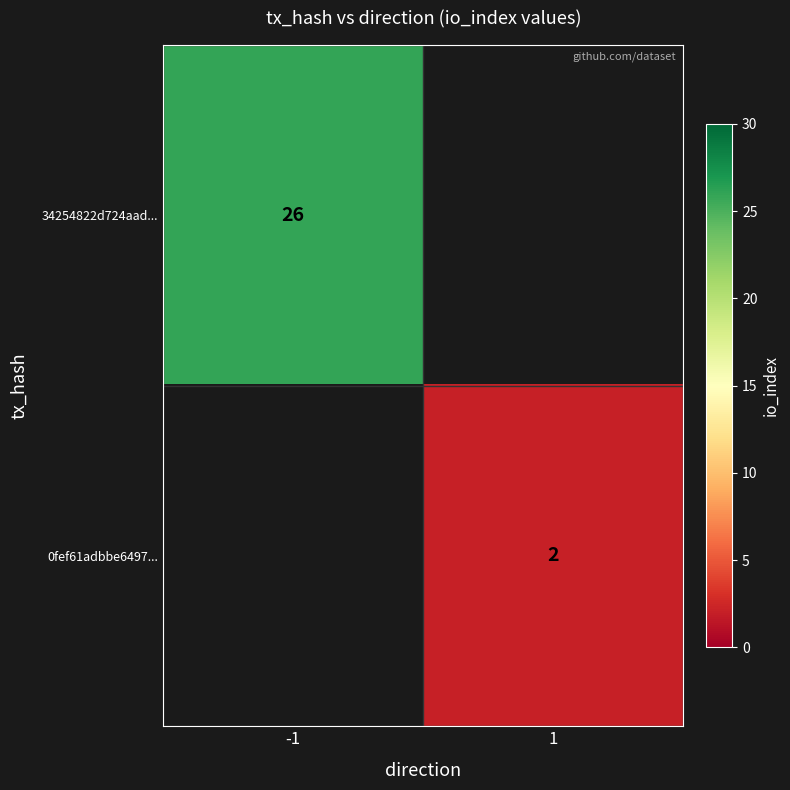

How many categories are shown in the chart?

2